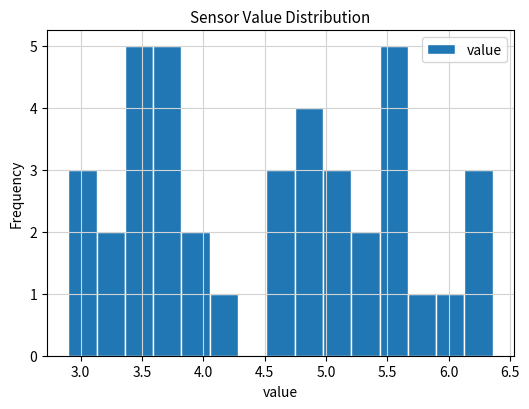

Reading left to right, transcribe this chart: for each bar, give the range it covers on the x-axis and its height. Neither the bar edges nor the heights are printed on the chart, so give them approximately, as read against the axes.

2.90 to 3.15: 3
3.15 to 3.35: 2
3.35 to 3.60: 5
3.60 to 3.80: 5
3.80 to 4.05: 2
4.05 to 4.30: 1
4.30 to 4.50: 0
4.50 to 4.75: 3
4.75 to 5.00: 4
5.00 to 5.20: 3
5.20 to 5.45: 2
5.45 to 5.65: 5
5.65 to 5.90: 1
5.90 to 6.15: 1
6.15 to 6.35: 3